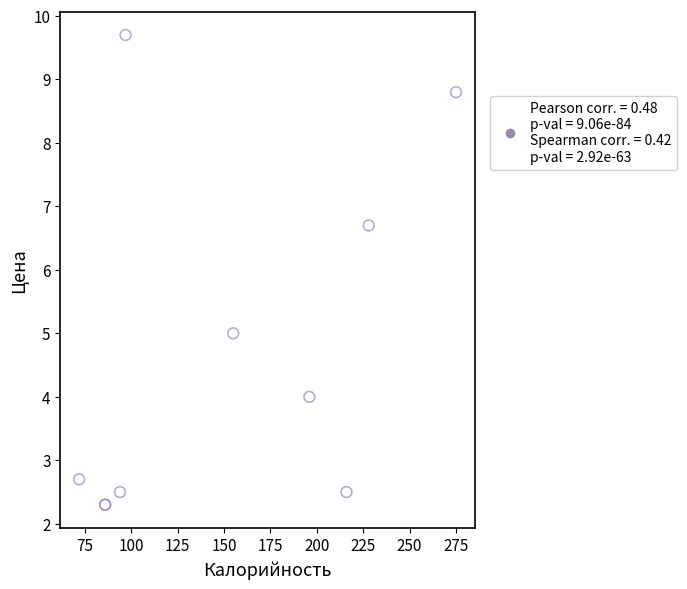

What Y value in the scatter plot is closest to 6?

6.7